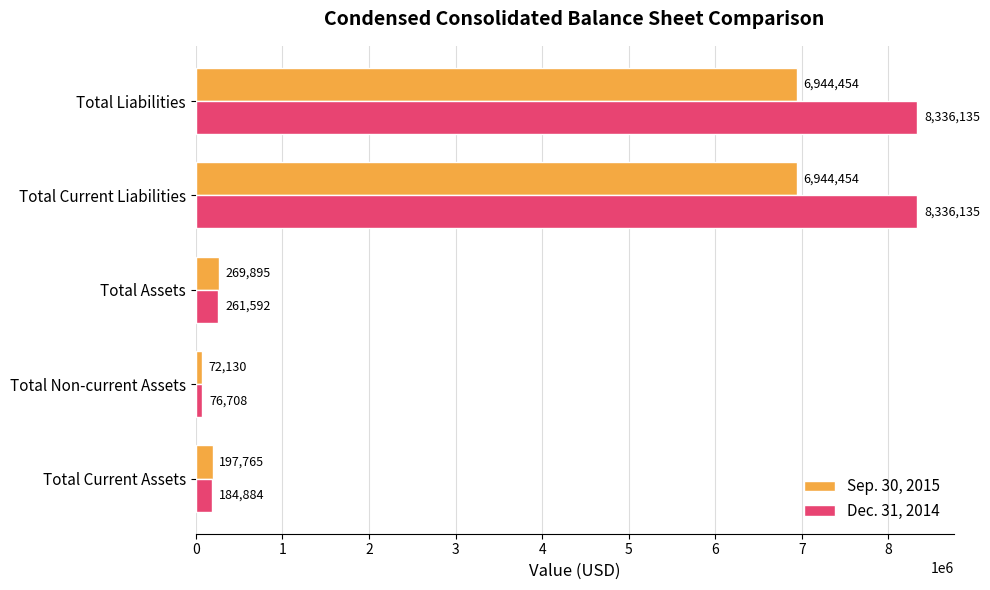

What is the minimum value for Sep. 30, 2015?

72130